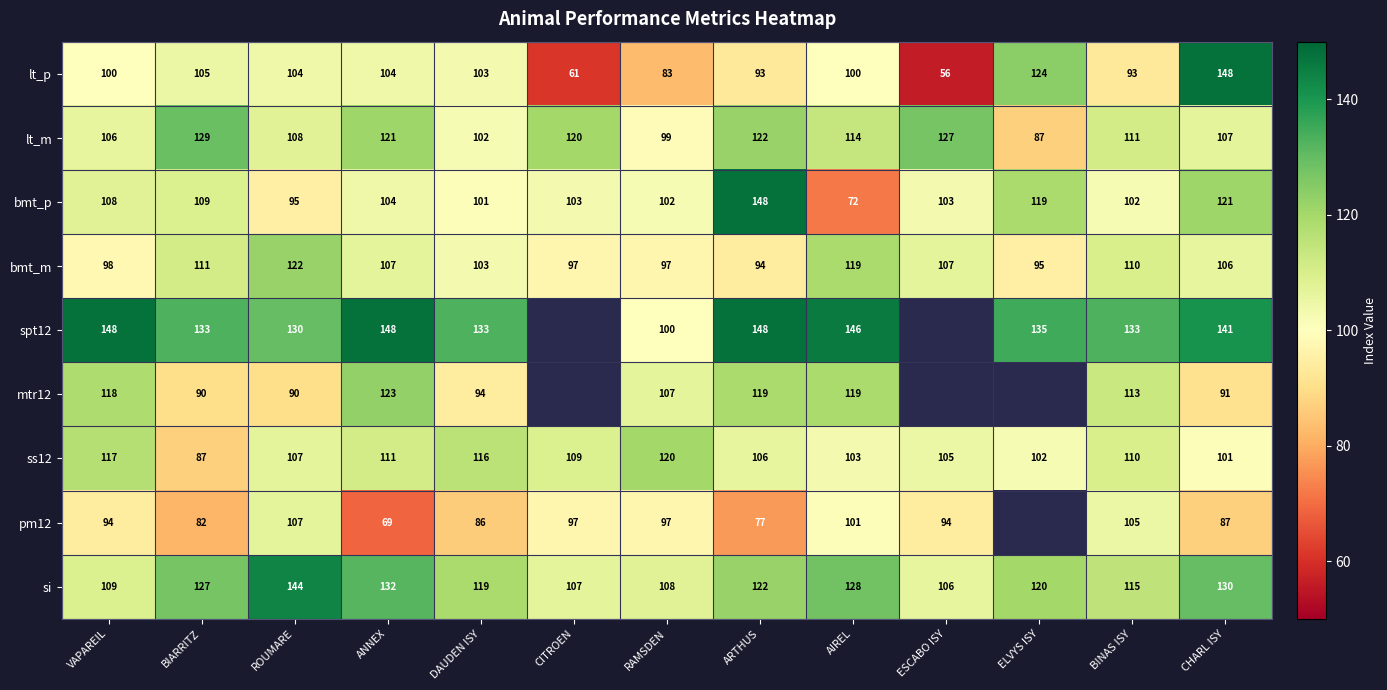

True or false: bmt_m has a value of 52 at ESCABO ISY.

False